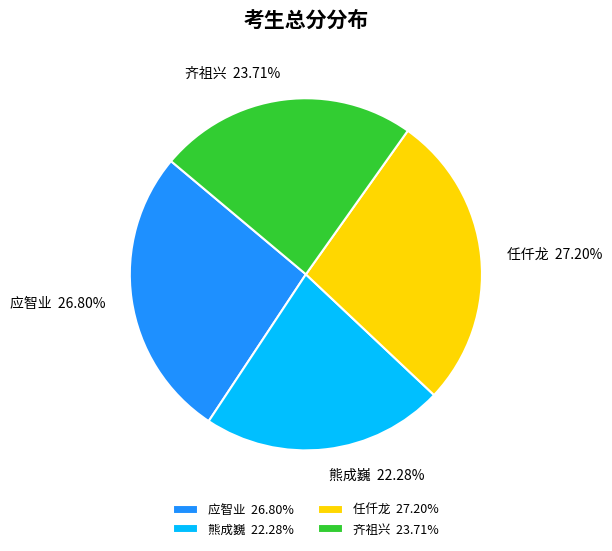

What is the total percentage of 任仟龙 and 熊成巍?

49.5%